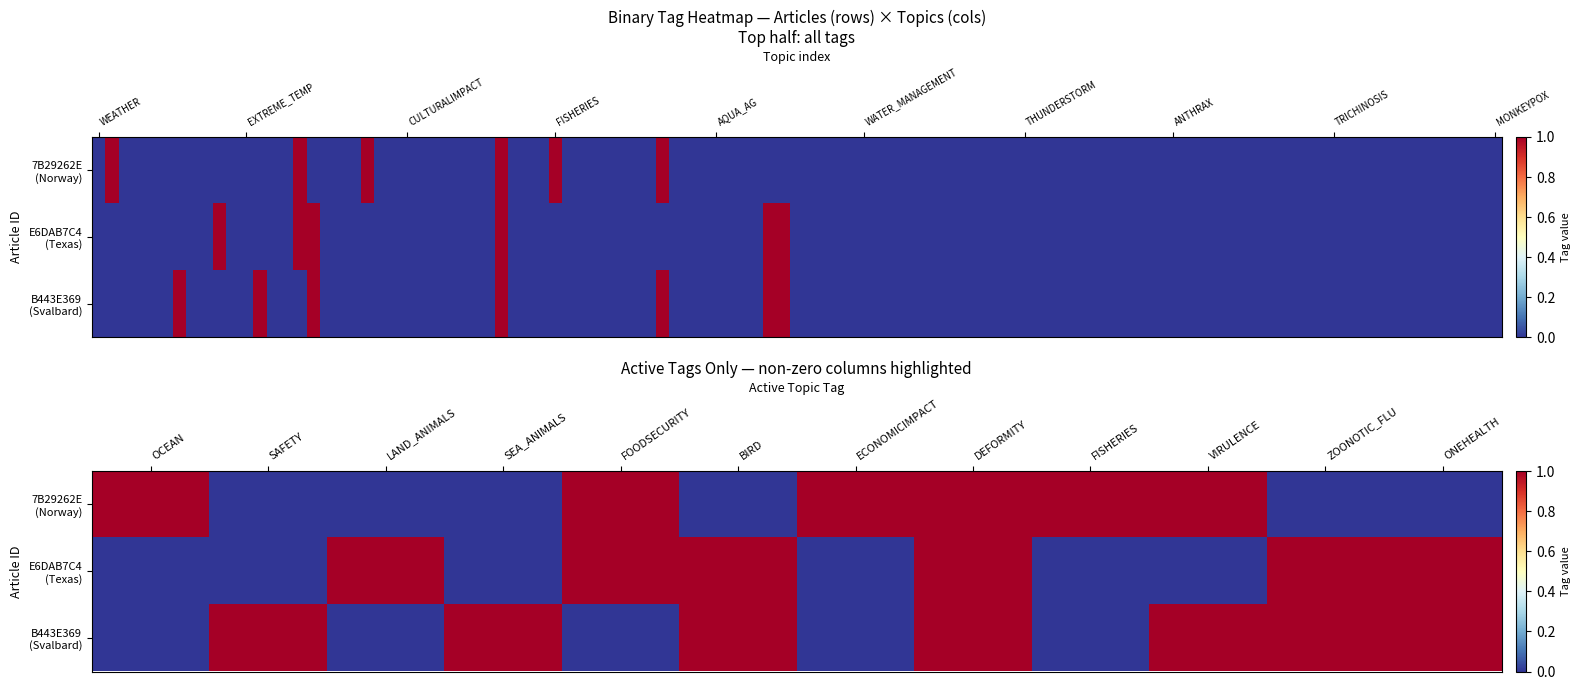

The 7B29262E (Norway) series shows 0 at BIRD. True or false?

True